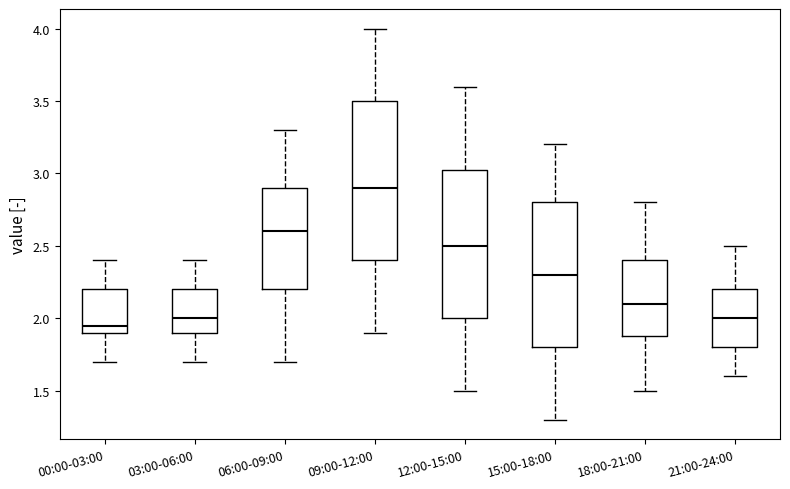

Which box has the lowest median line?

00:00-03:00